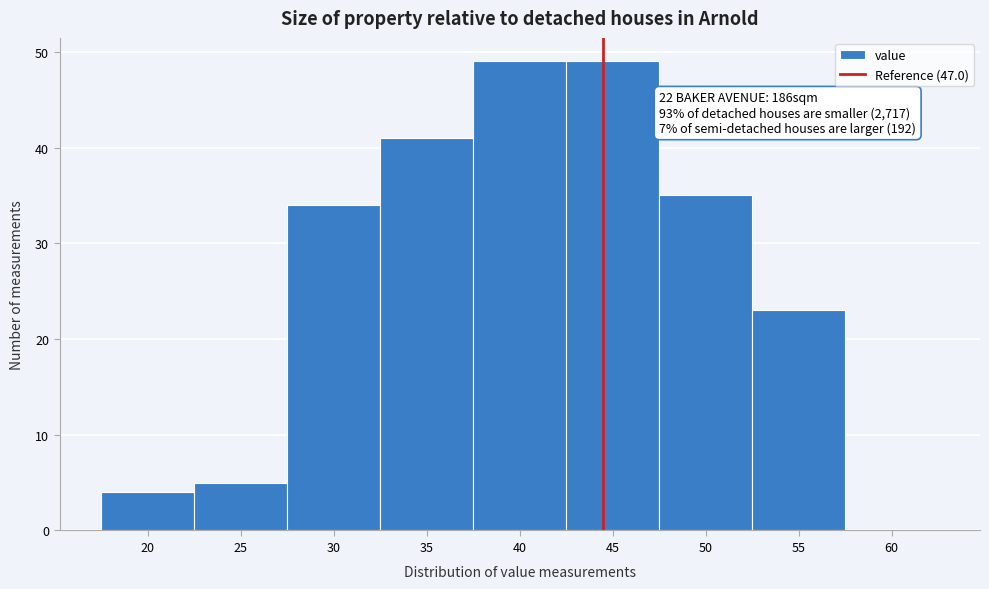

Reading right to left, list all the values displayed in this chart.

60=0	55=23	50=35	45=49	40=49	35=41	30=34	25=5	20=4